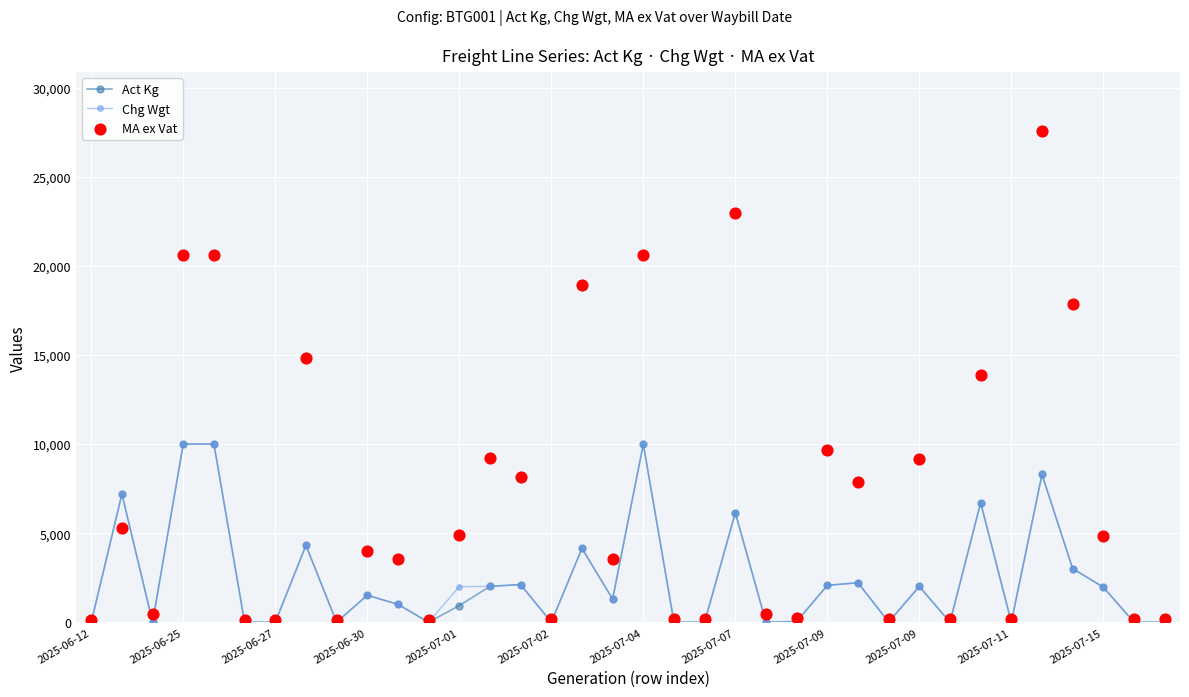

What is the total value across all series at 2025-07-01?

7830.0